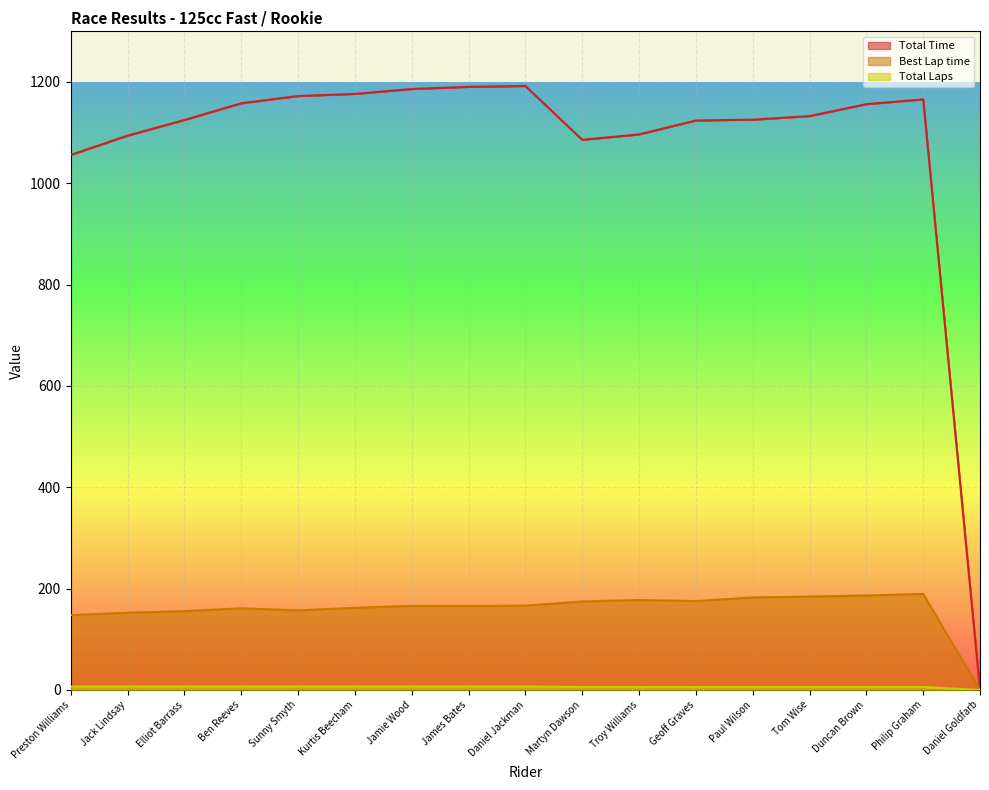

Reading right to left, transcribe all the data shown in this chart.

Total Time: 0.0	1165.7	1156.3	1132.7	1125.7	1124.0	1096.6	1086.0	1192.2	1190.5	1186.2	1176.5	1172.4	1158.1	1125.0	1094.2	1056.1
Best Lap time: 0.0	189.6	186.5	184.4	182.6	175.6	177.6	174.7	166.5	165.8	166.2	162.3	157.2	161.3	155.6	152.5	147.8
Total Laps: 0.0	6.0	6.0	6.0	6.0	6.0	6.0	6.0	7.0	7.0	7.0	7.0	7.0	7.0	7.0	7.0	7.0